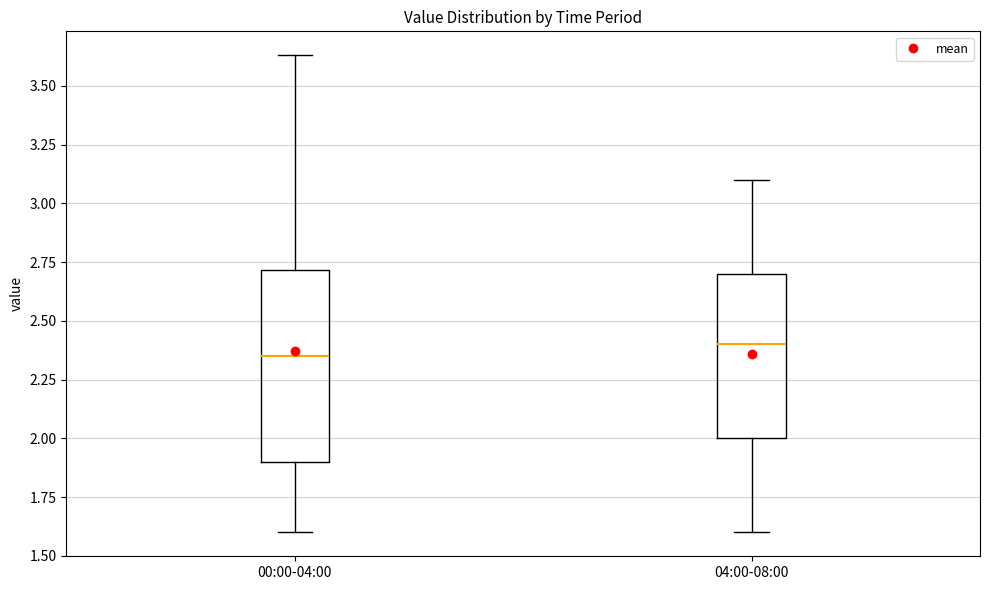

Where is the upper edge of the box for 00:00-04:00 on the y-axis? The values are not printed on the chart, so give them approximately, as read against the axis.

2.70